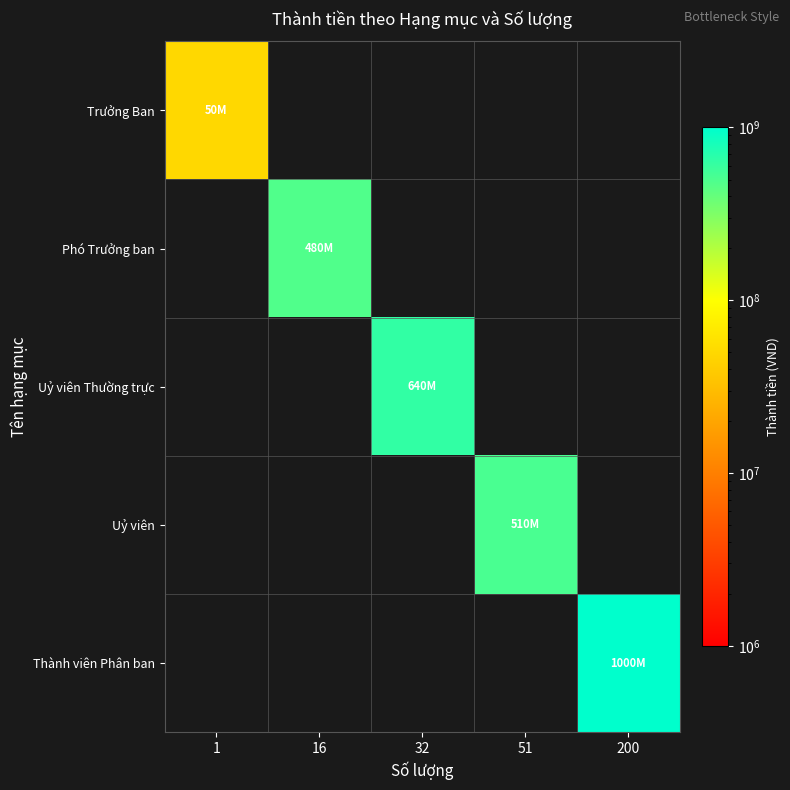

At how many categories does at least one series exceed 380415662?

4